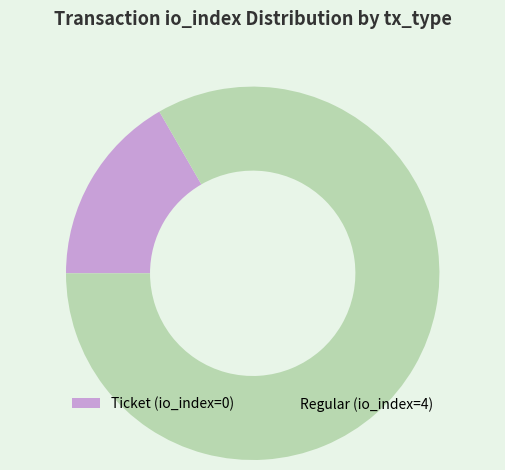

Which slice is the smallest?

Ticket (io_index=0)